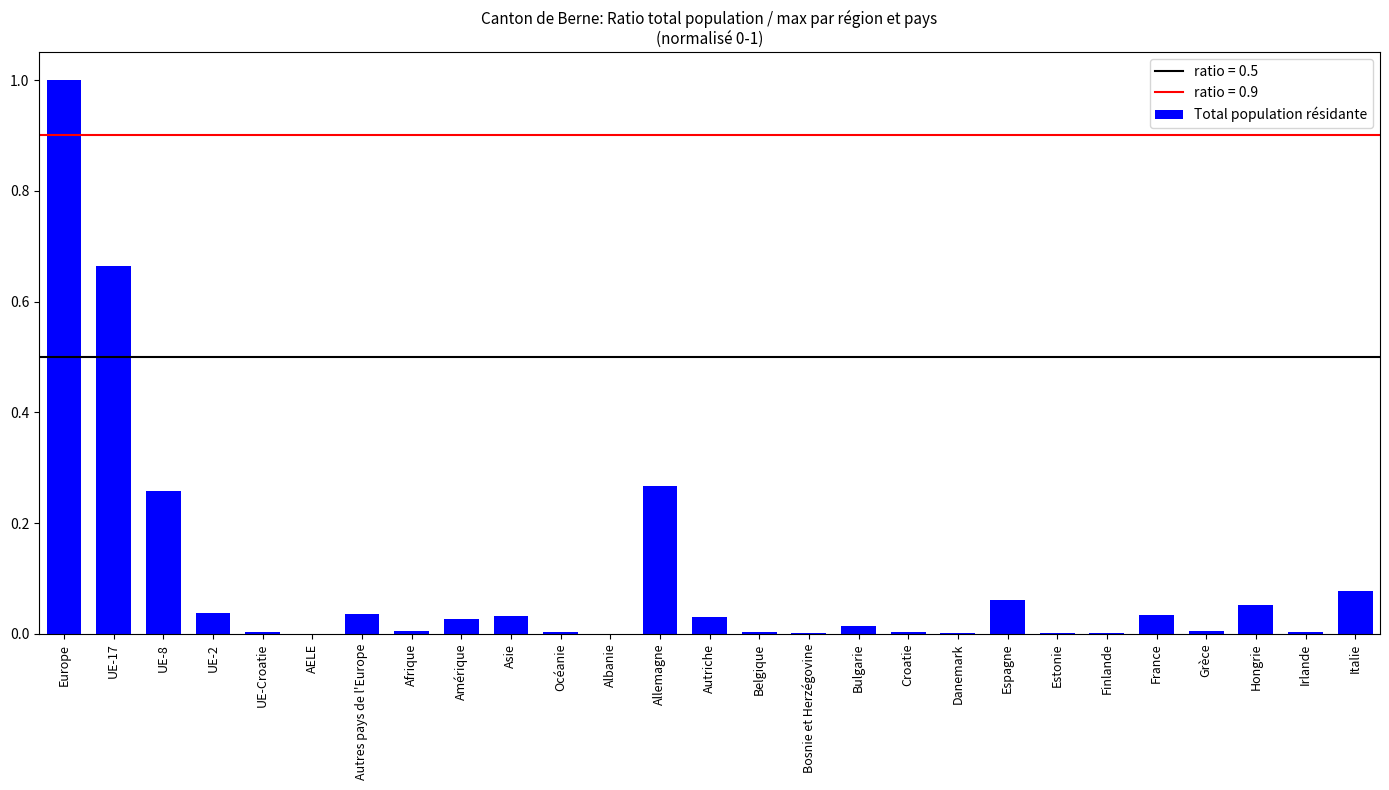

Which category has the highest value across all series?

Europe